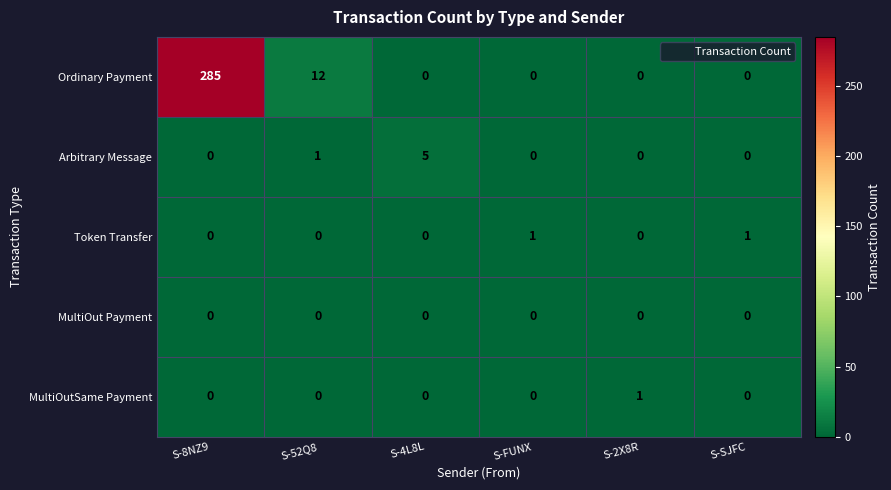

What is the difference between the maximum and second lowest values in the Arbitrary Message series?

5